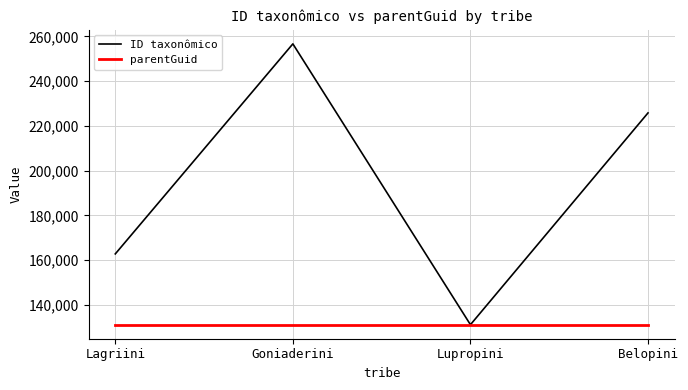

What is the sum of the ID taxonômico values at Lupropini and Belopini?

356929